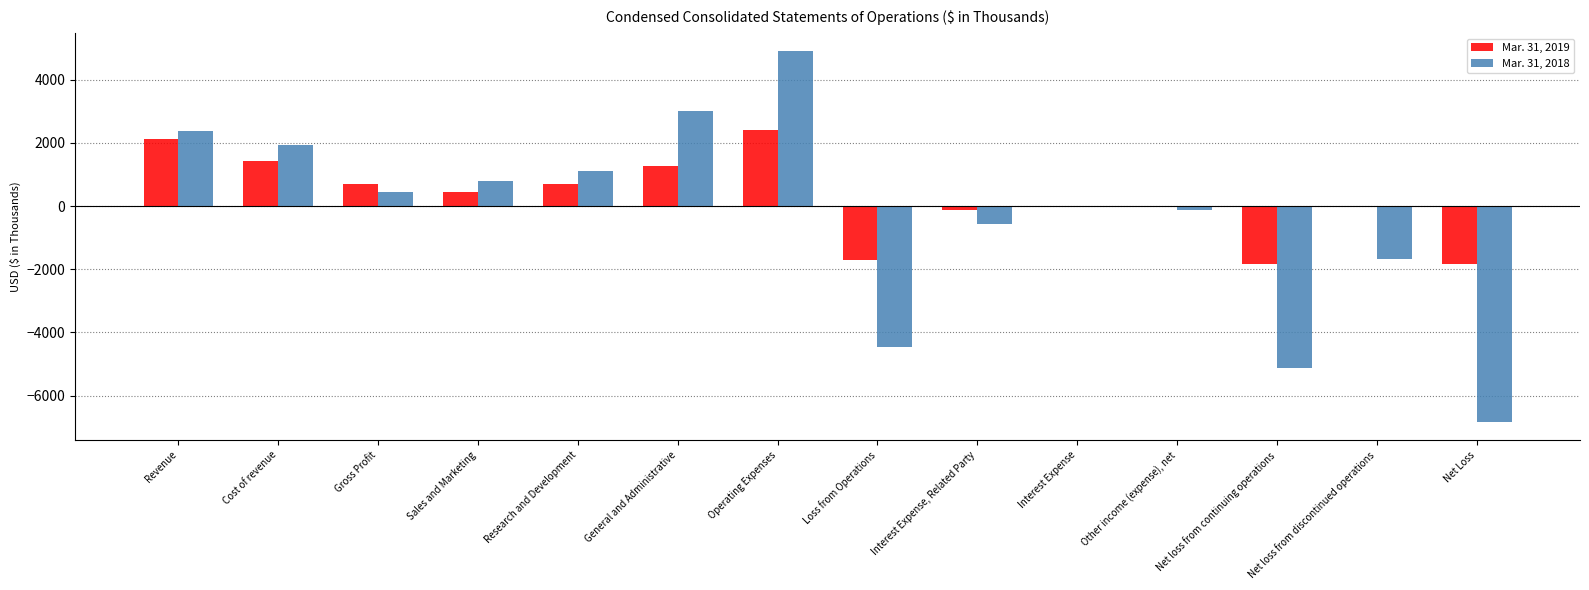

True or false: Mar. 31, 2019 has a value of 453 at Sales and Marketing.

True